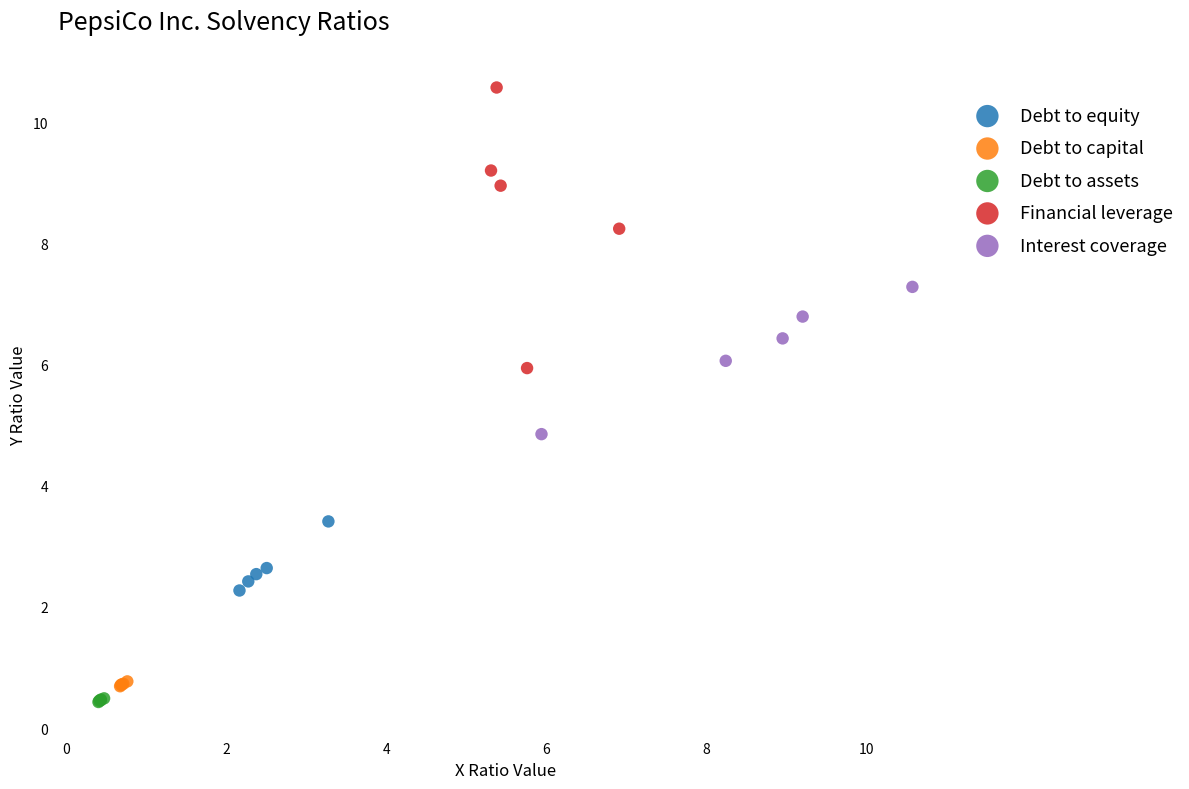

Which series has the widest spread of Y values?

Financial leverage